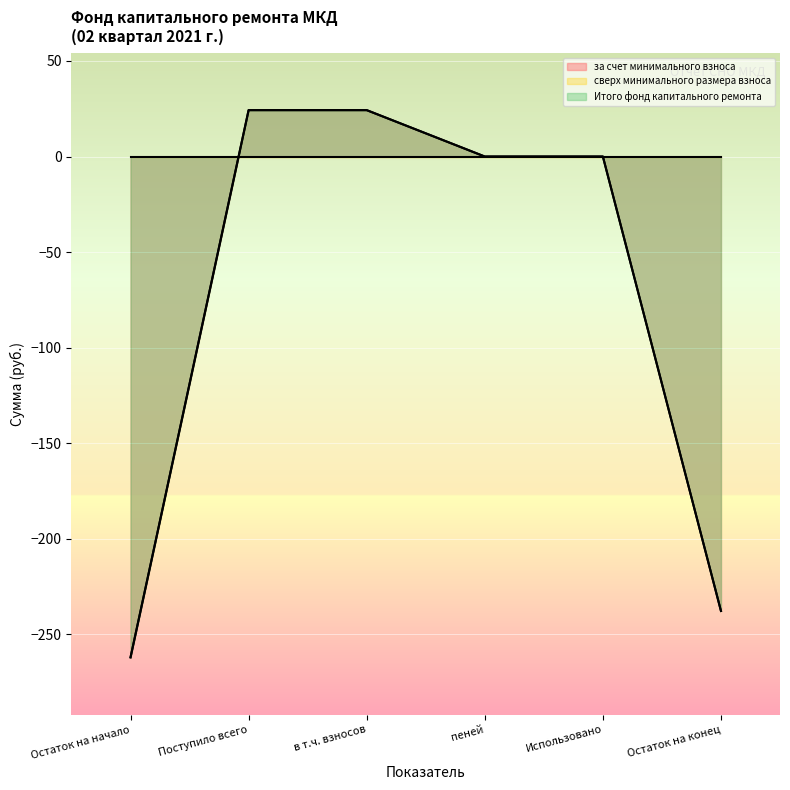

What is the difference between the second highest and second lowest values in the за счет минимального взноса series?

262.0